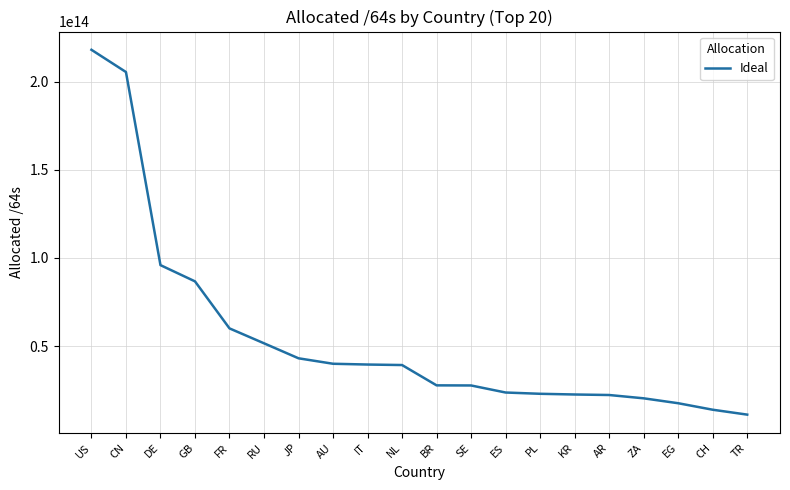

What is the ratio of the value at AU to the value at KR?

1.8